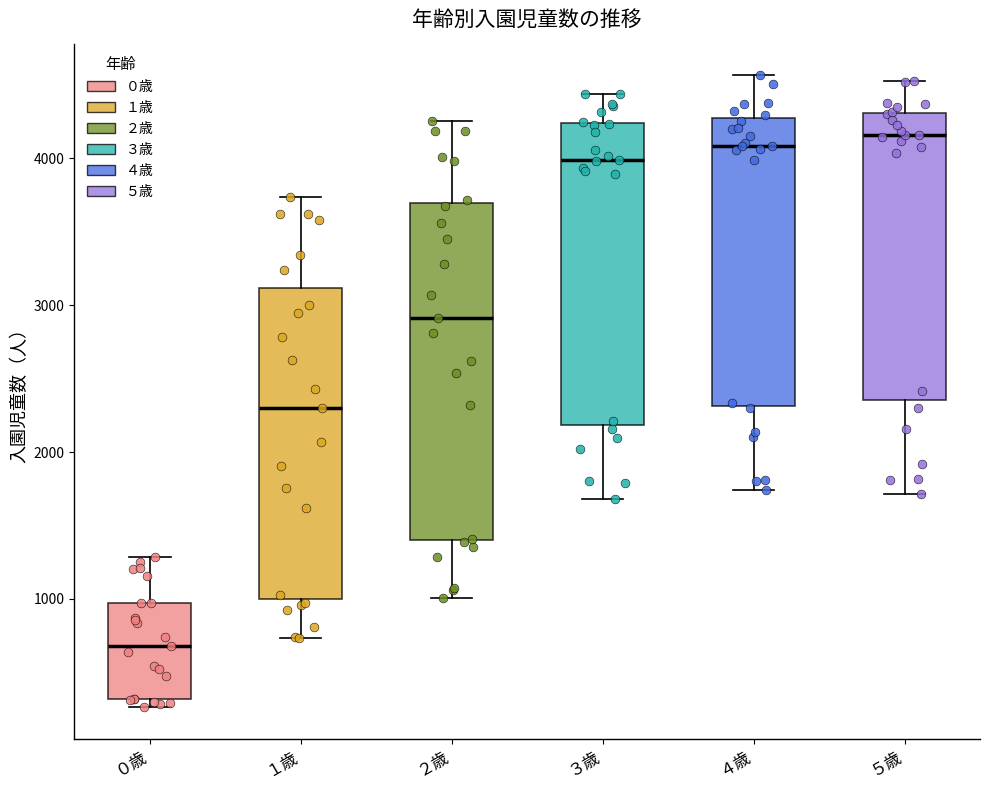

Which box is the tallest, from its lower edge to its upper edge?

２歳